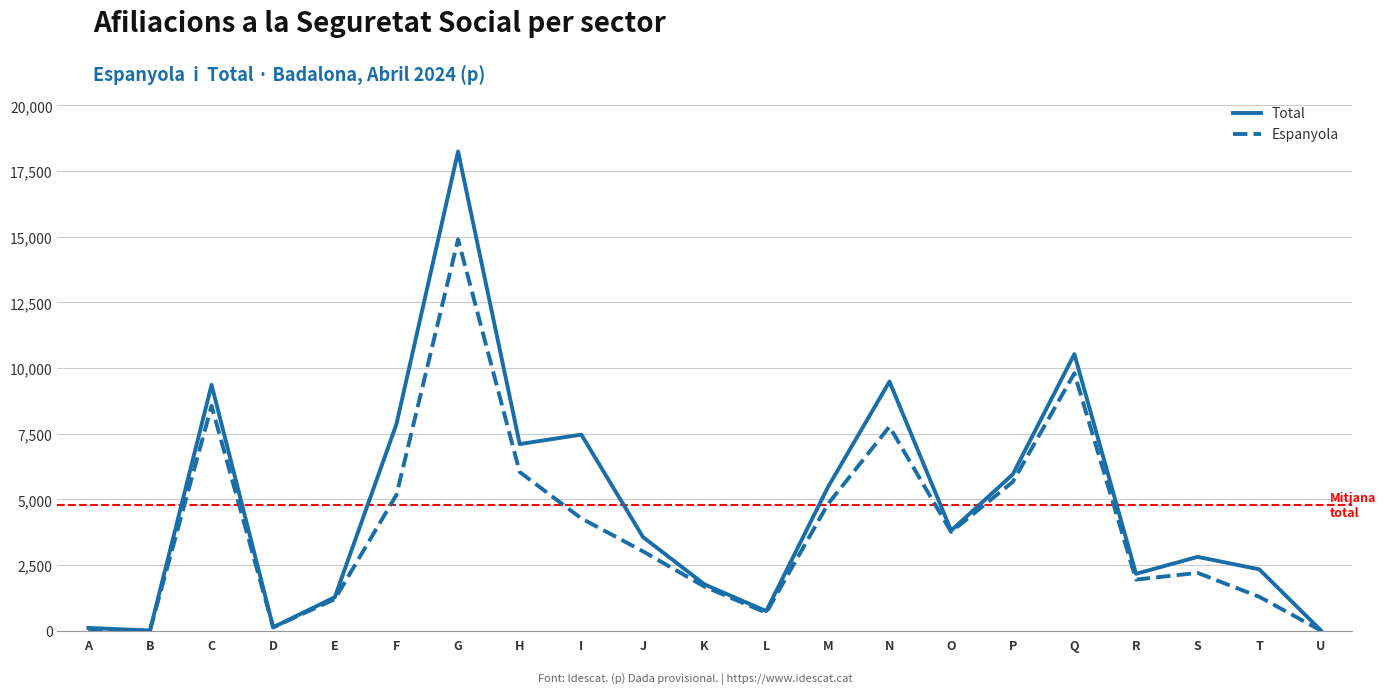

What is the maximum value for Total?

18245